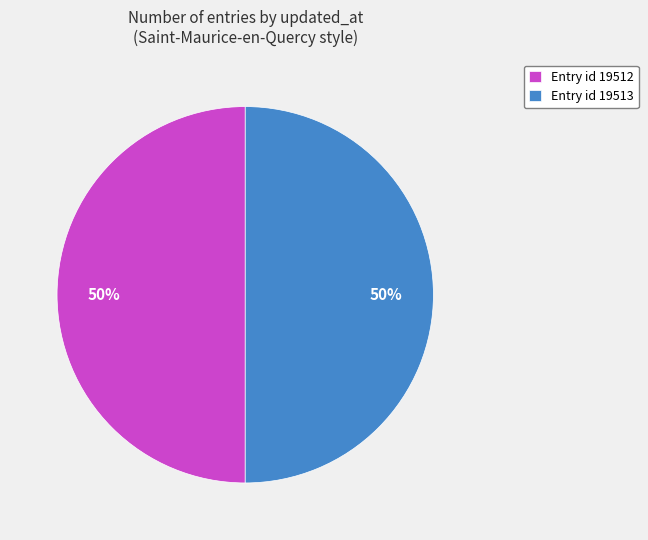

What is the ratio of the value at Entry id 19513 to the value at Entry id 19512?

1.0